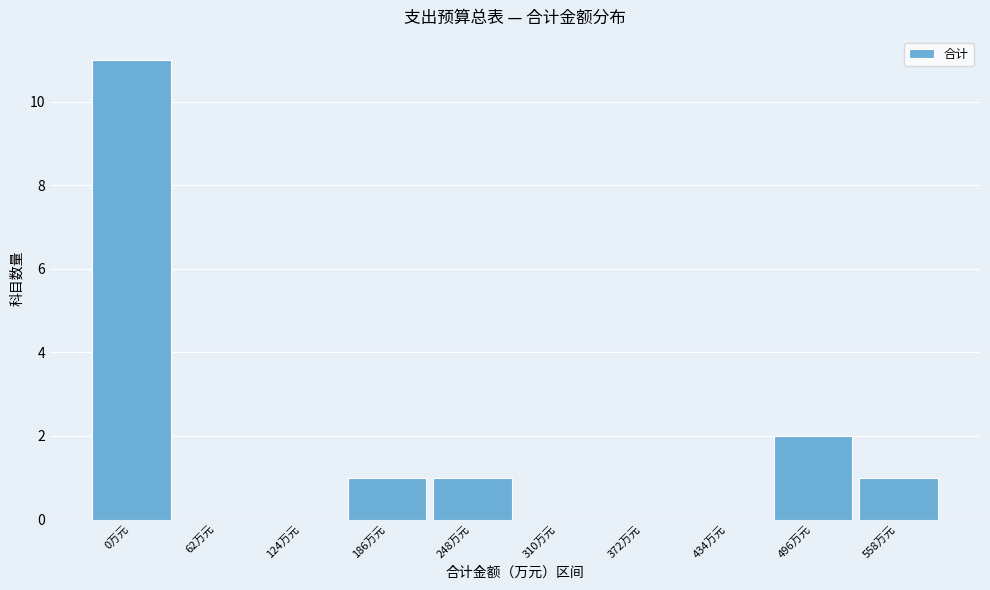

Reading left to right, what are all the values shown in this chart?

0万元=11	62万元=0	124万元=0	186万元=1	248万元=1	310万元=0	372万元=0	434万元=0	496万元=2	558万元=1